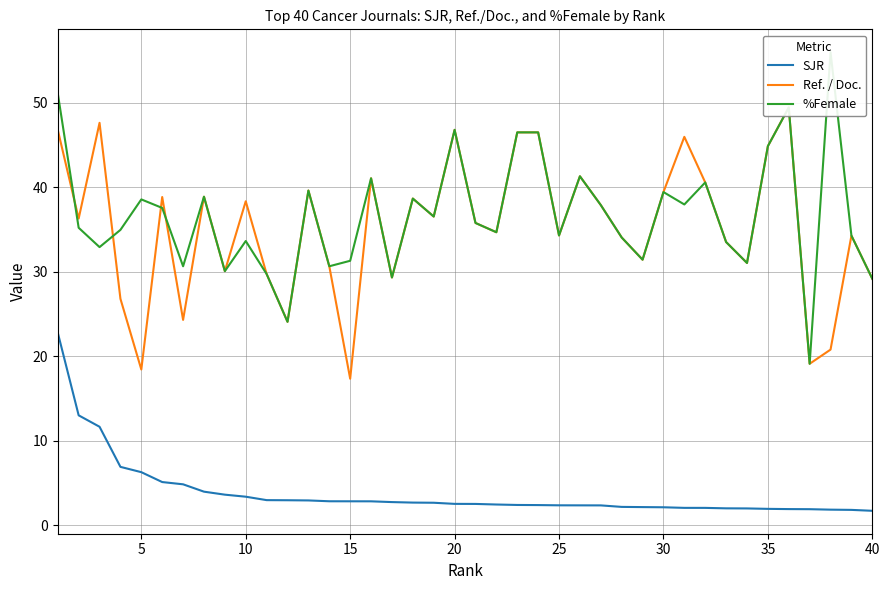

The SJR series shows 5.4 at 10. True or false?

False